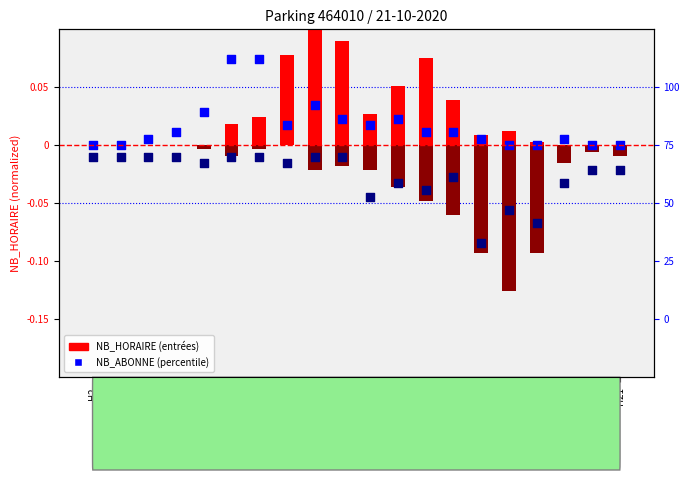

Is the value of NB_ABONNE ENTREES at H9 greater than the value of NB_HORAIRE ENTREES at H8?

No